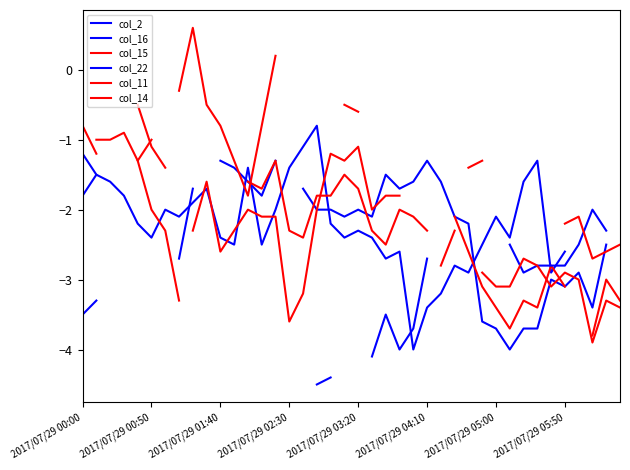

What is the value of the col_14 point at the 14th from the left?

-2.1